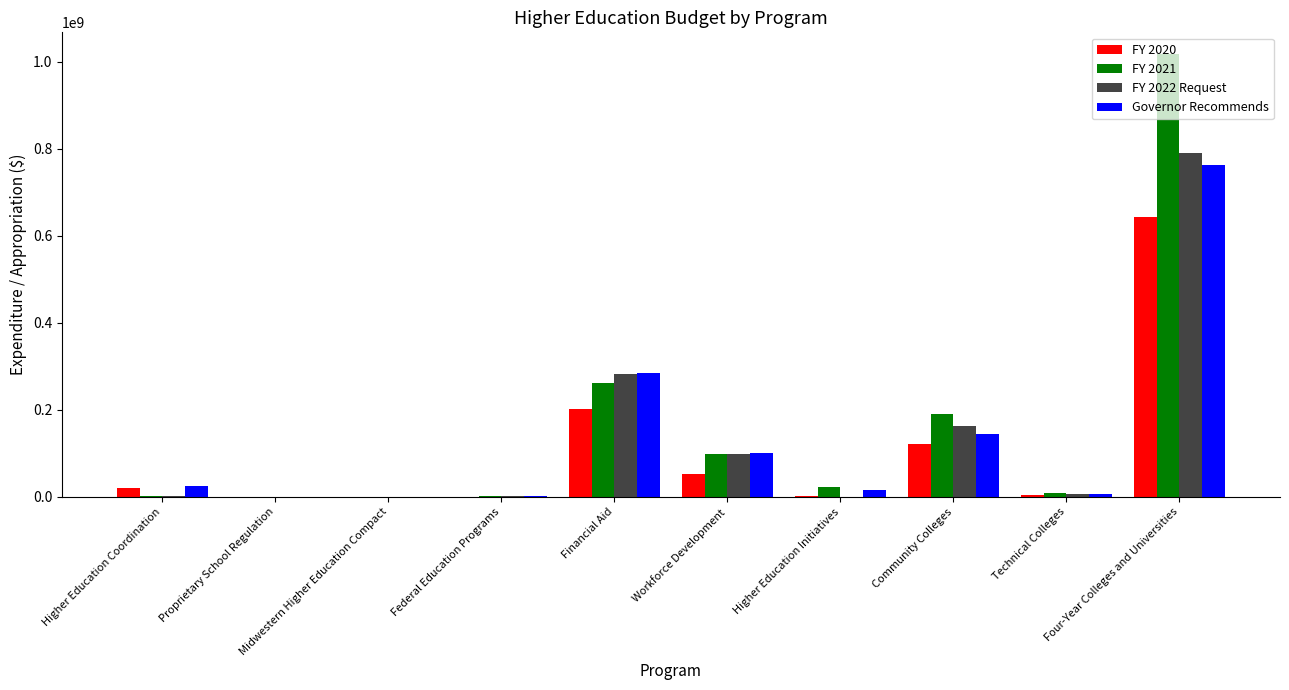

What is the approximate value of FY 2020 at Higher Education Coordination, to the nearest 10?

20224600